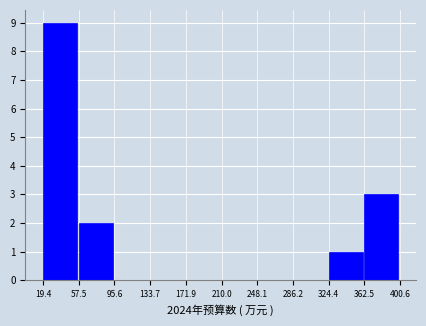

Over which range of the x-axis is the bar tallest?

19.4 to 57.5